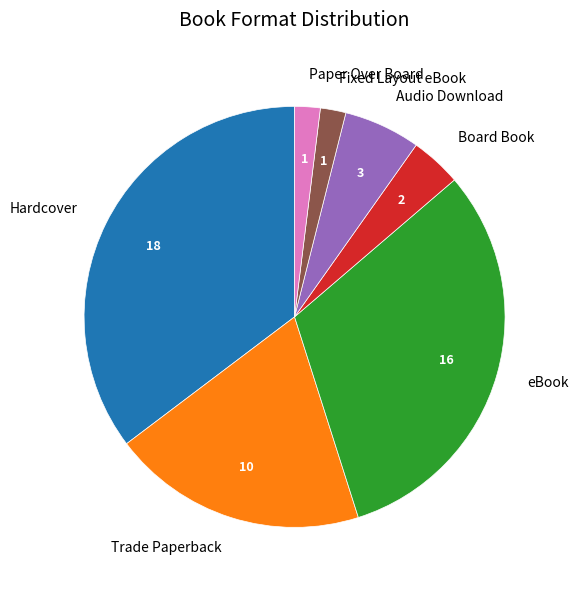

Is the sum of Board Book and eBook greater than half?

No